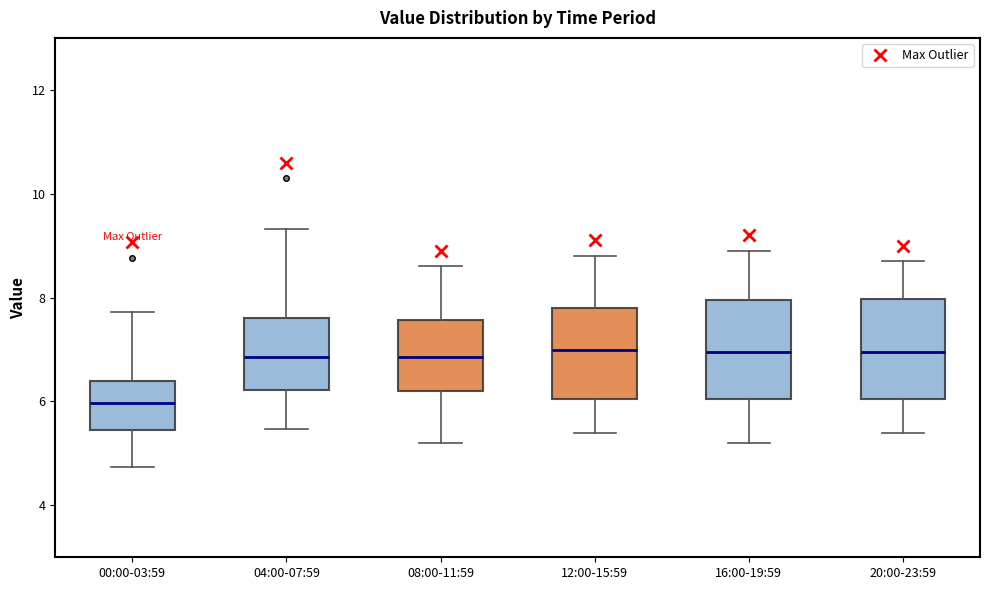

Reading left to right, transcribe this box plot: for each box, give where its median line is, the range the box spans, and where its two whiskers end, as read against the y-axis. The values are not printed on the chart, so give them approximately, as read against the axis.

00:00-03:59: median 6.0, box 5.4 to 6.4, whiskers 4.8 to 7.8
04:00-07:59: median 6.8, box 6.2 to 7.6, whiskers 5.4 to 9.4
08:00-11:59: median 6.8, box 6.2 to 7.6, whiskers 5.2 to 8.6
12:00-15:59: median 7.0, box 6.0 to 7.8, whiskers 5.4 to 8.8
16:00-19:59: median 7.0, box 6.0 to 8.0, whiskers 5.2 to 9.0
20:00-23:59: median 7.0, box 6.0 to 8.0, whiskers 5.4 to 8.8